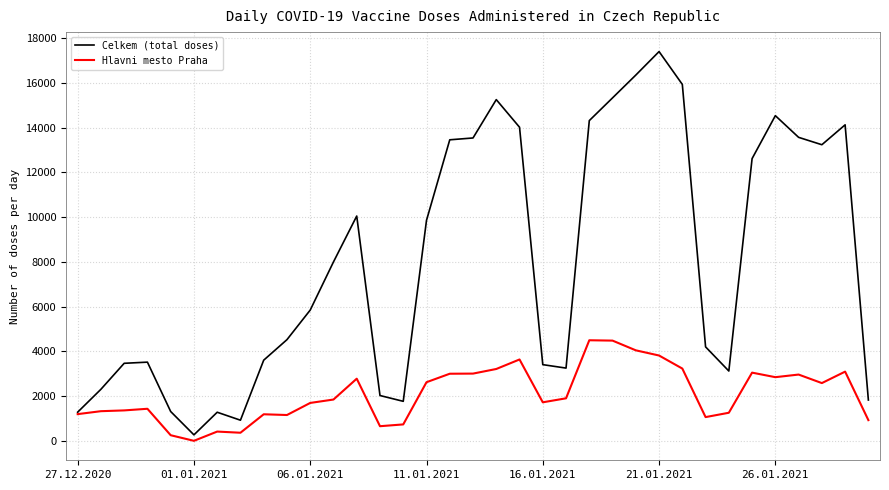

What is the greatest value displayed?

17398